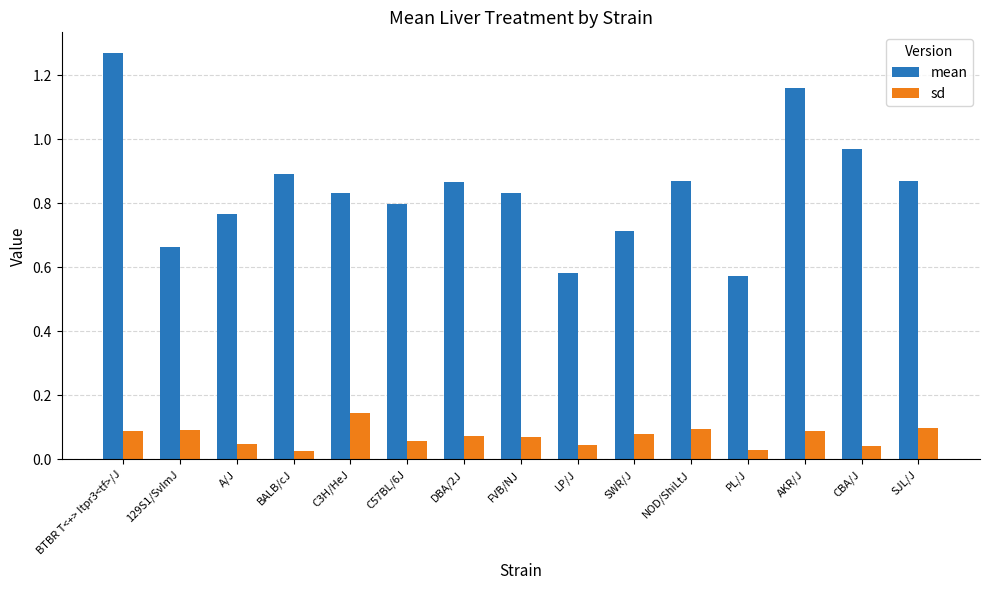

How many bars are there in total?

30